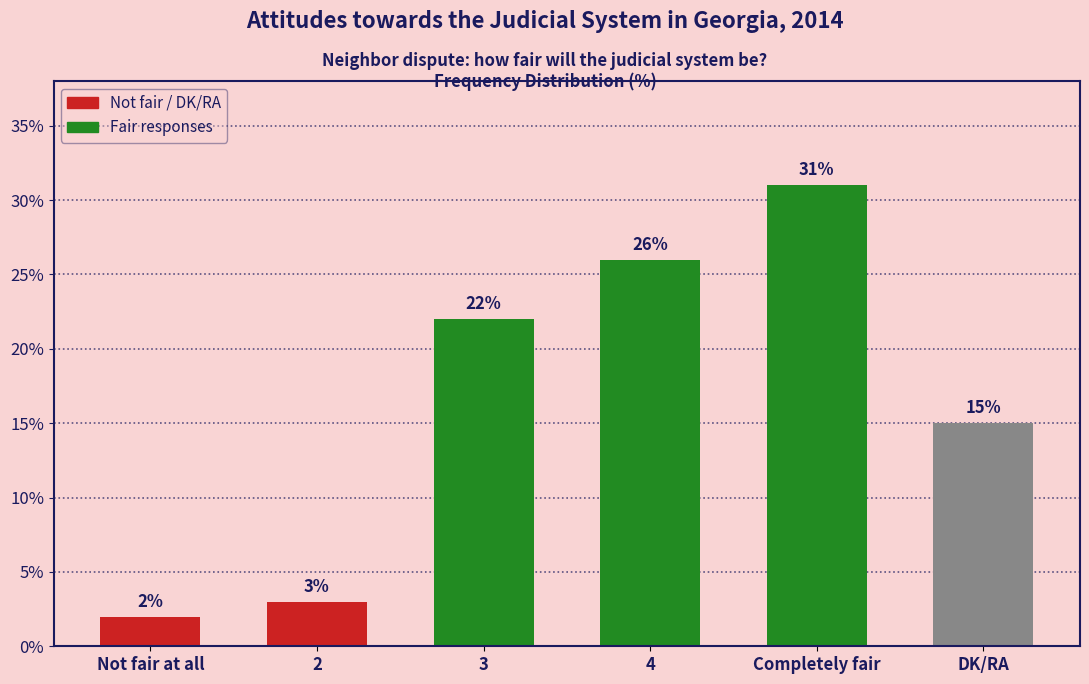

Reading left to right, list all the values displayed in this chart.

2	3	22	26	31	15